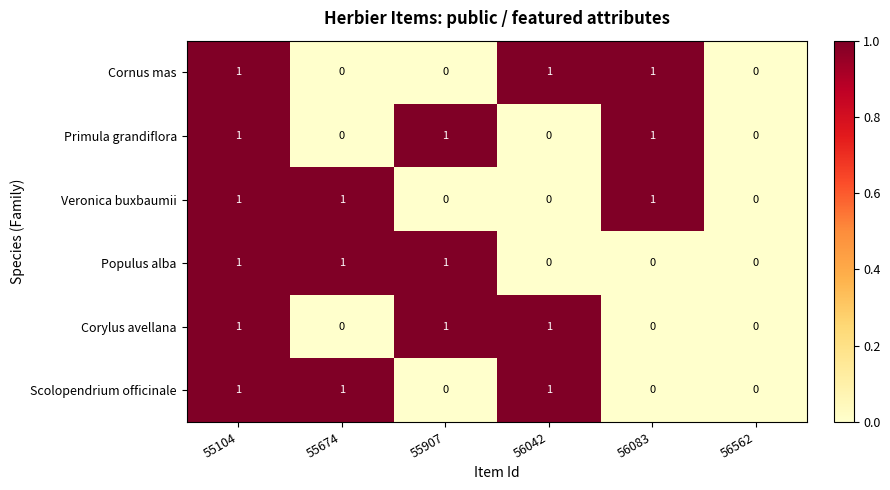

How many Primula grandiflora values are between 0 and 1?

6